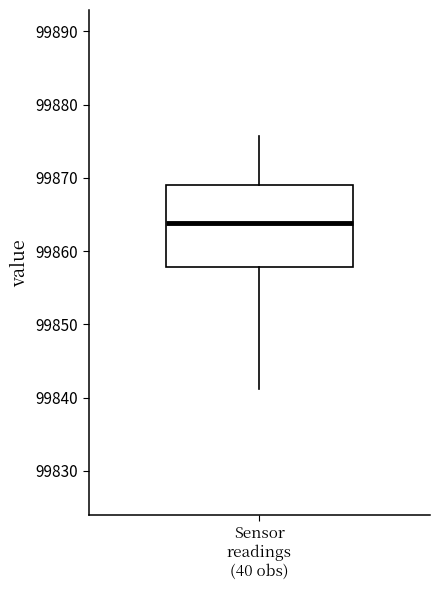

Where is the upper edge of the box for Sensor readings (40 obs) on the y-axis? The values are not printed on the chart, so give them approximately, as read against the axis.

99869